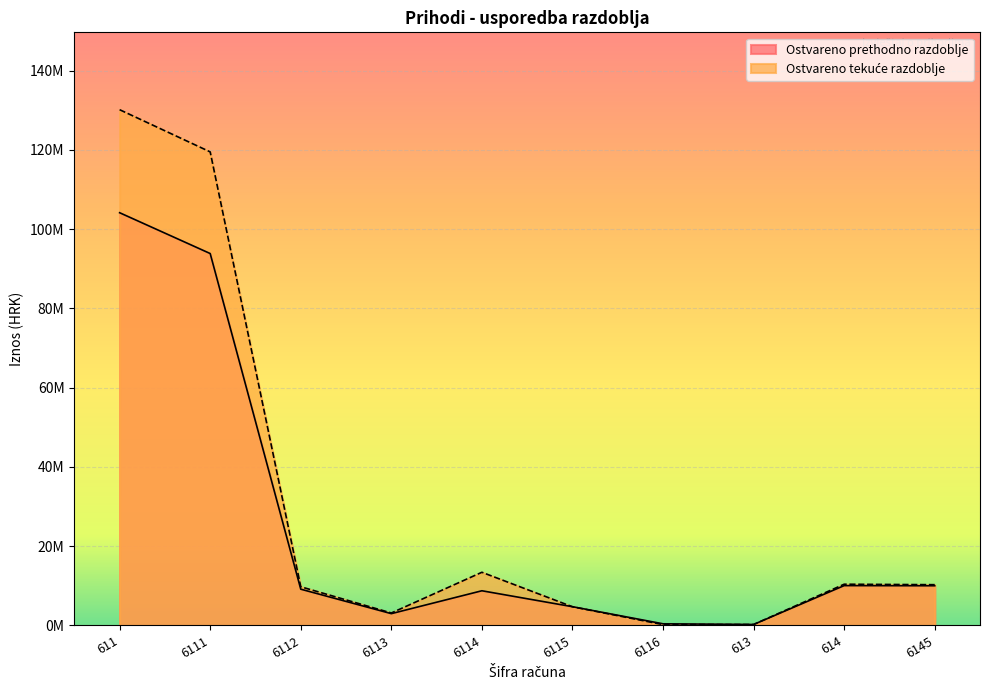

Which label corresponds to the smallest value in the chart?

6116